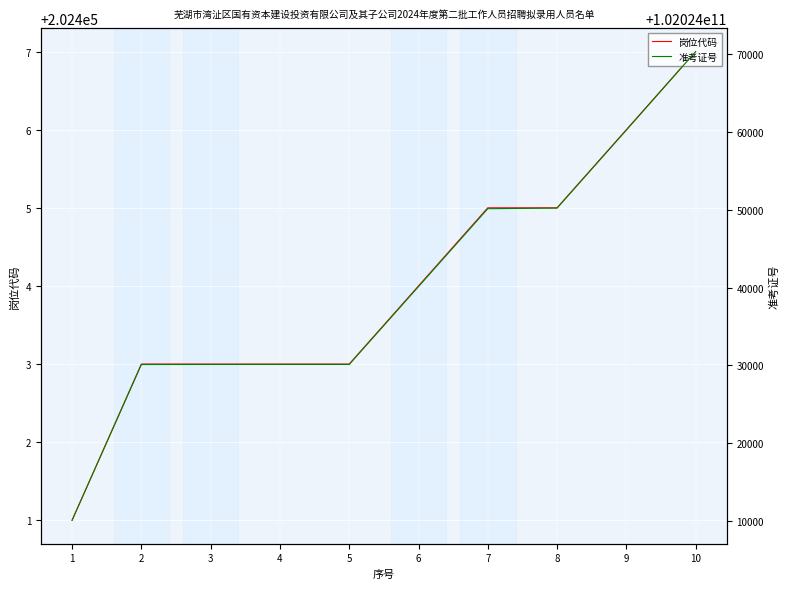

At which category is the sum across all series the highest?

10